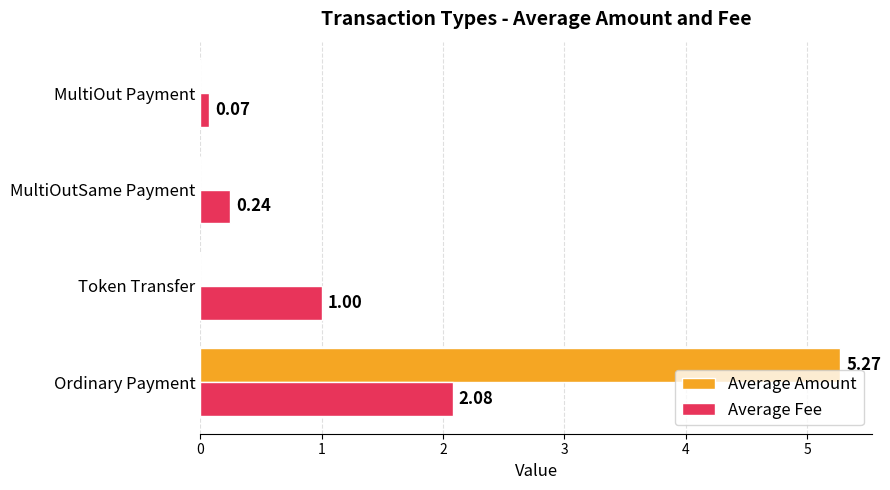

Which series has the widest spread of values?

Average Amount